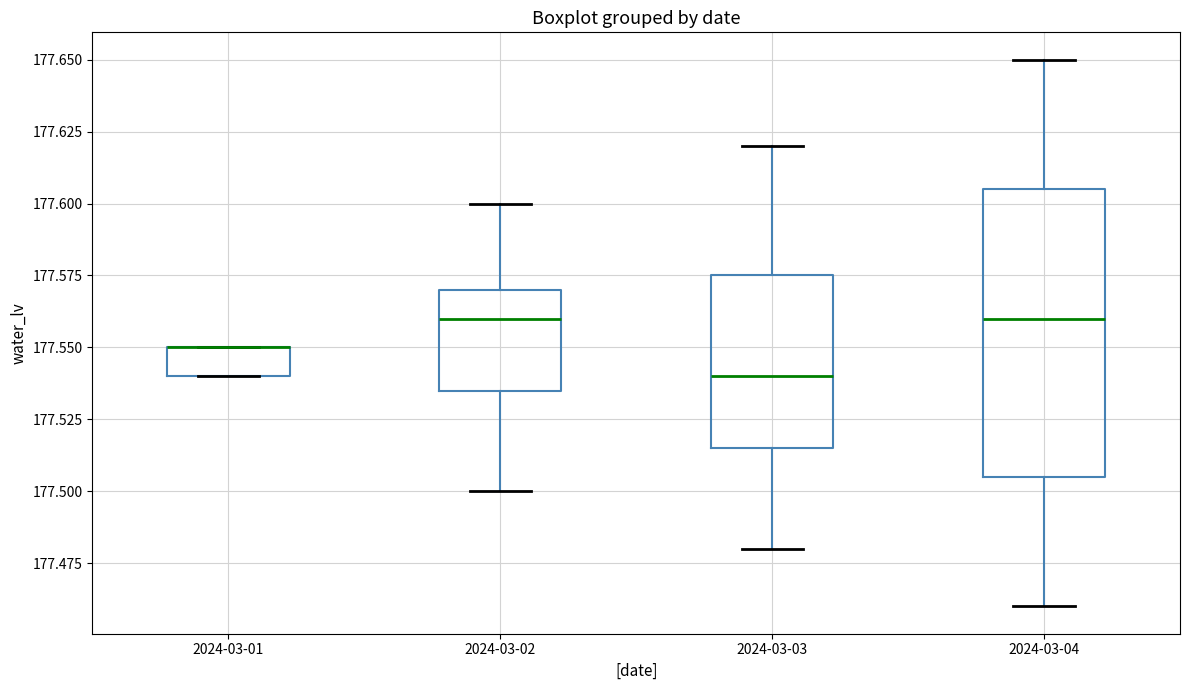

Where is the upper edge of the box for 2024-03-01 on the y-axis? The values are not printed on the chart, so give them approximately, as read against the axis.

177.550